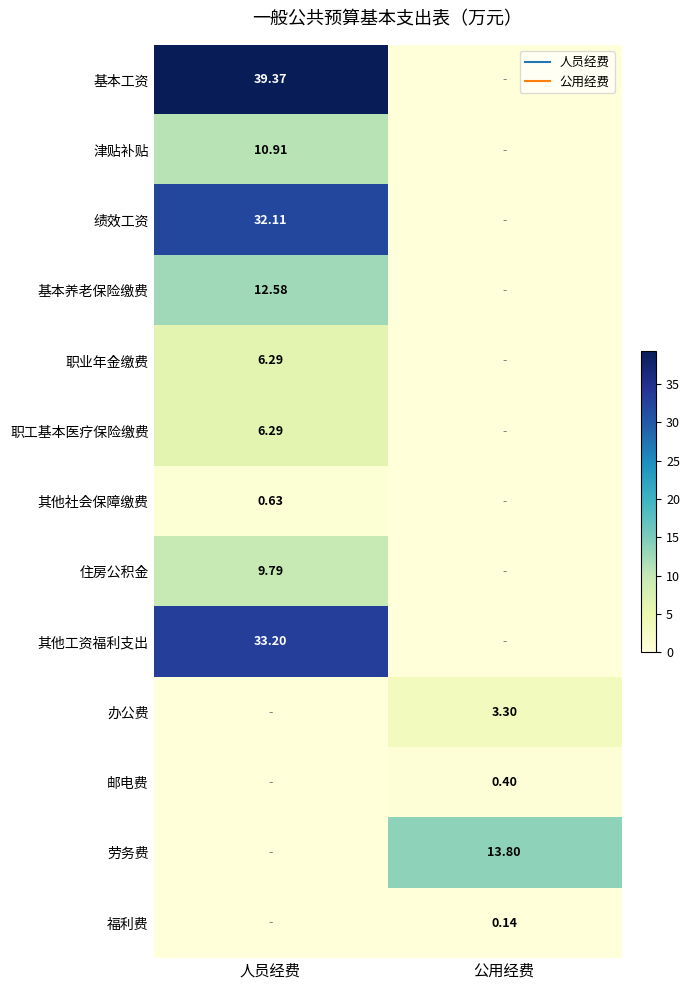

At 人员经费, list the series in order from smallest to largest.

办公费, 邮电费, 劳务费, 福利费, 其他社会保障缴费, 职业年金缴费, 职工基本医疗保险缴费, 住房公积金, 津贴补贴, 基本养老保险缴费, 绩效工资, 其他工资福利支出, 基本工资